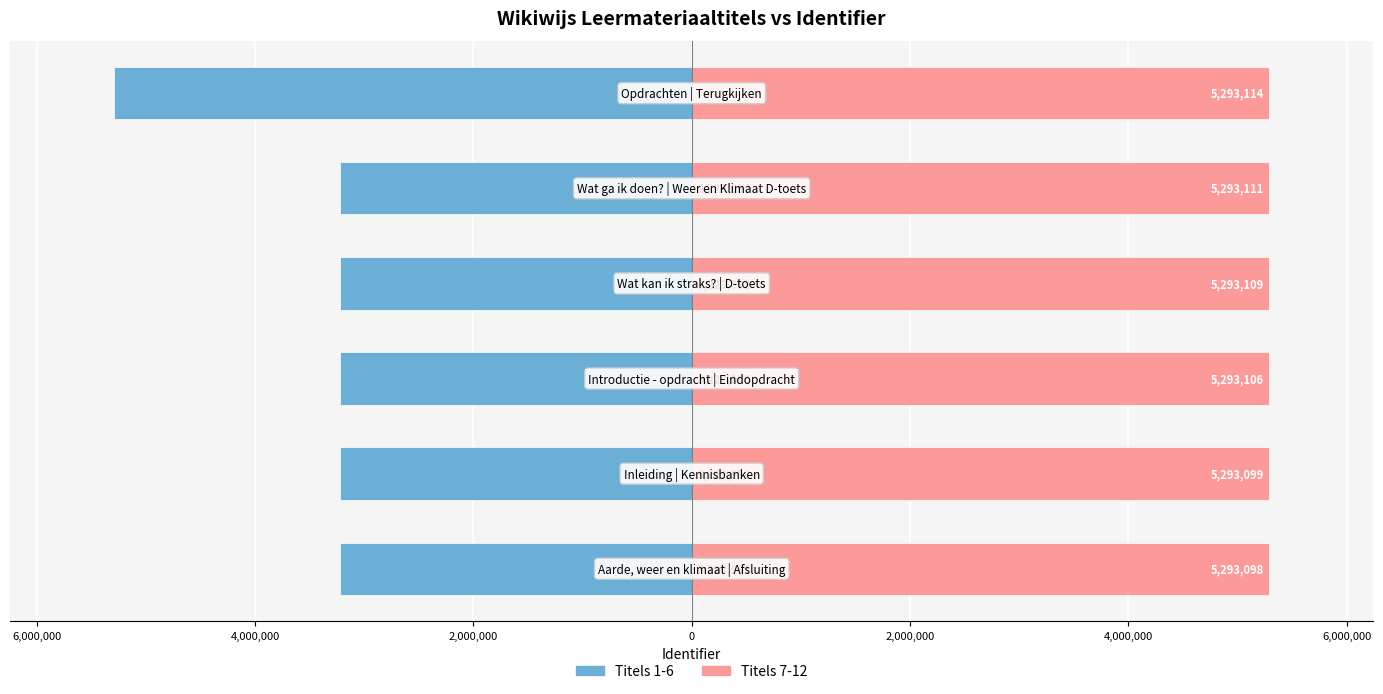

Which series has the widest spread of values?

Group A (first 6)